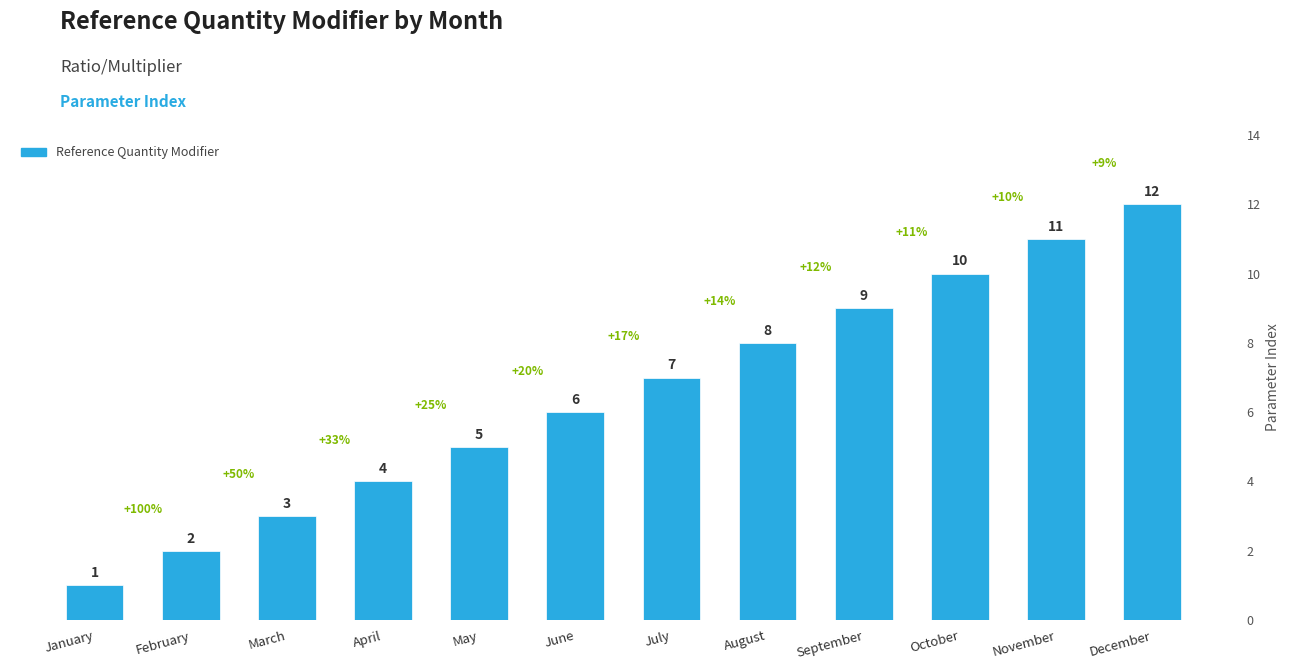

What is the sum of the values at November and April?

15